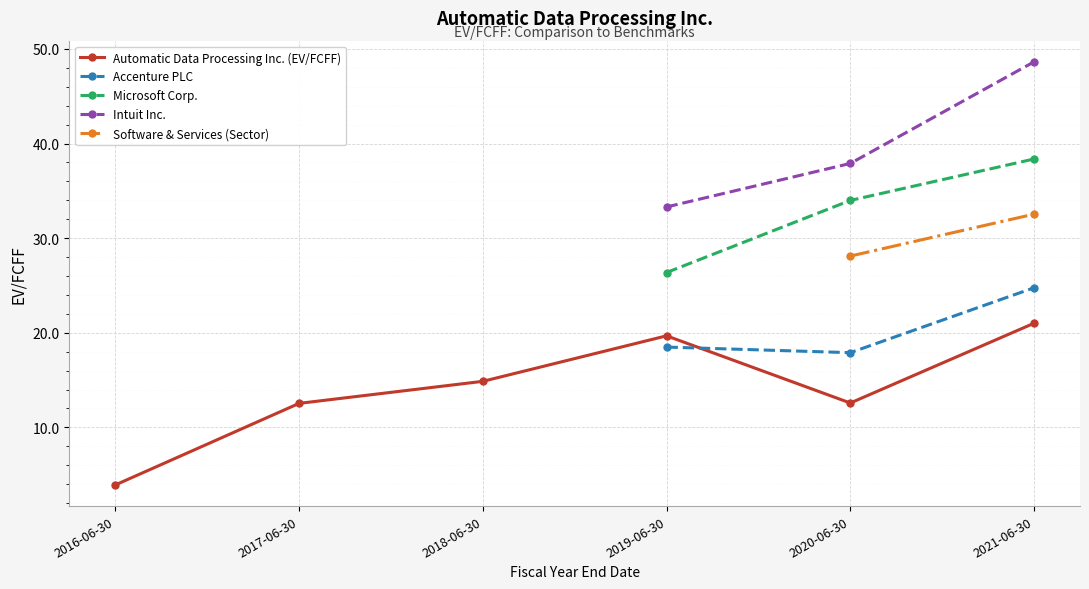

The value of Microsoft Corp. at 2019-06-30 is 26.4. True or false?

True